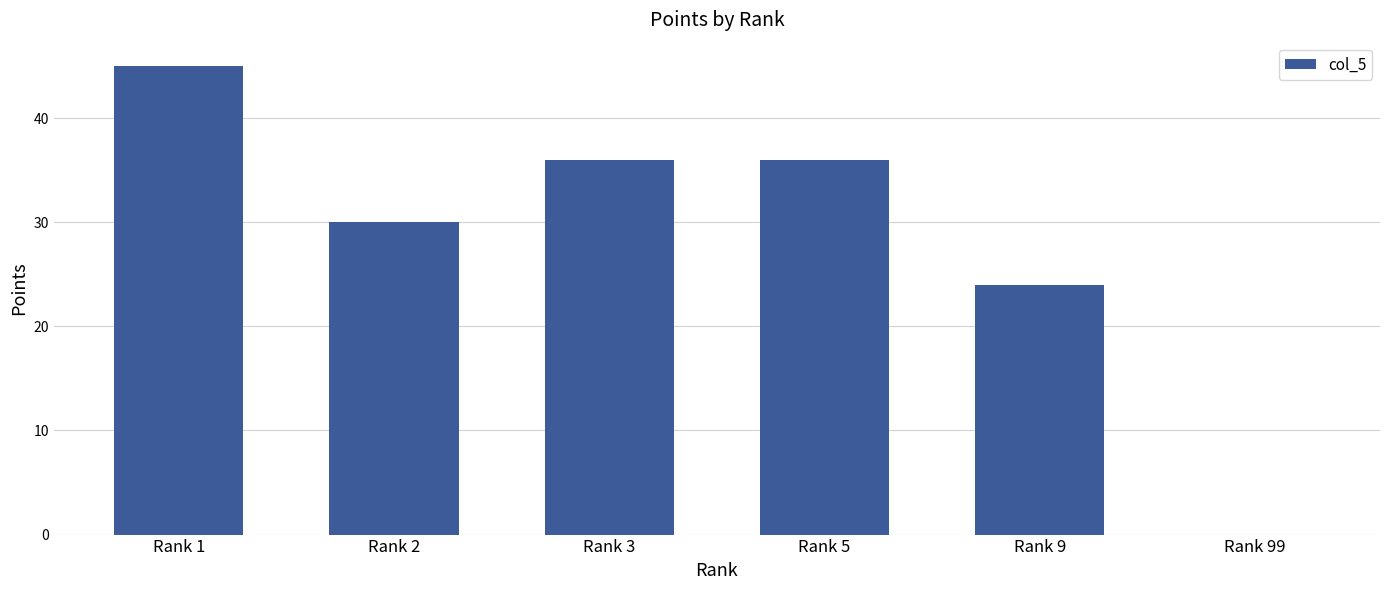

What is the sum of the values at Rank 5 and Rank 99?

36